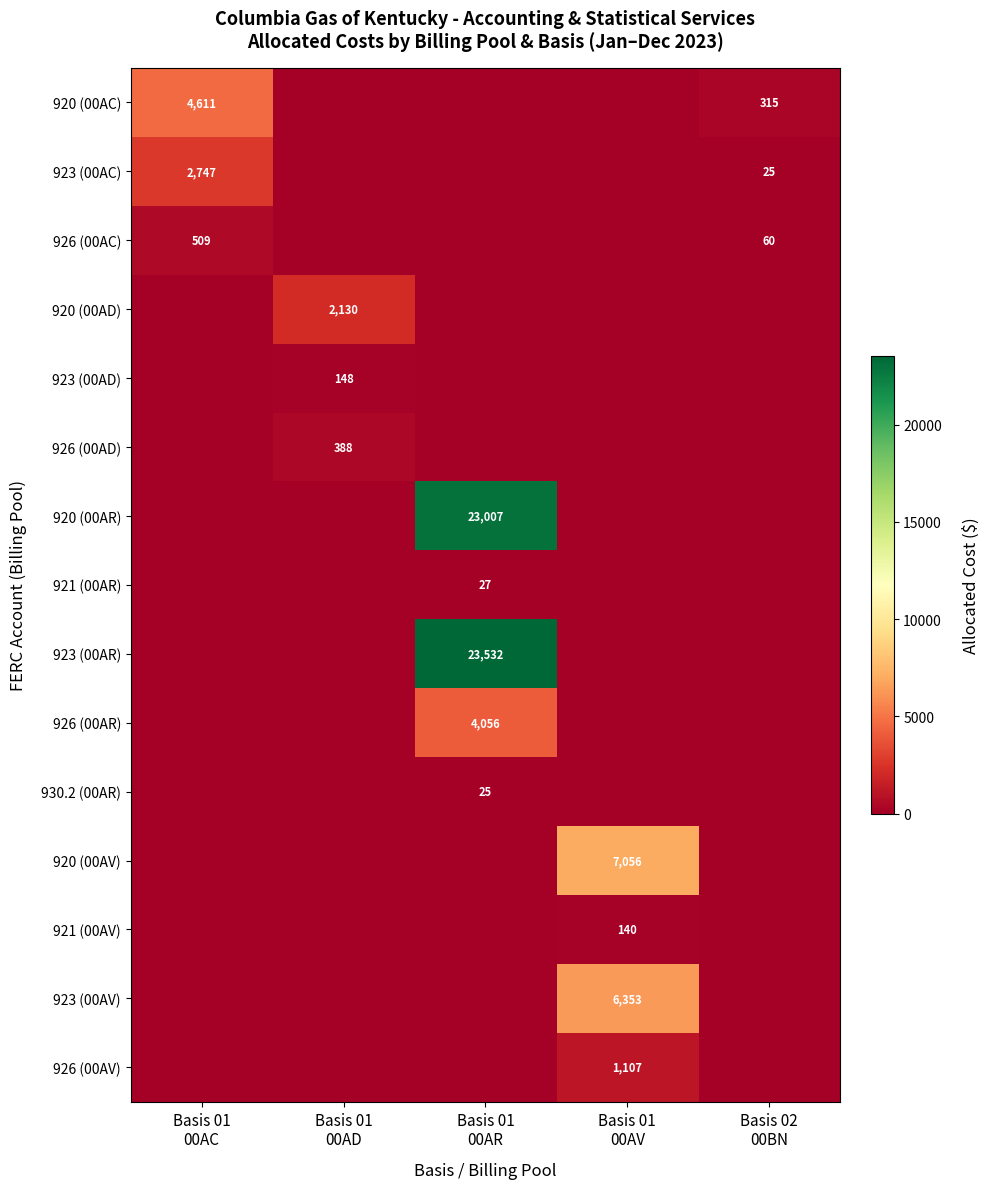

Rank the series by their maximum value, from lowest to highest.

930.2 (00AR), 921 (00AR), 921 (00AV), 923 (00AD), 926 (00AD), 926 (00AC), 926 (00AV), 920 (00AD), 923 (00AC), 926 (00AR), 920 (00AC), 923 (00AV), 920 (00AV), 920 (00AR), 923 (00AR)